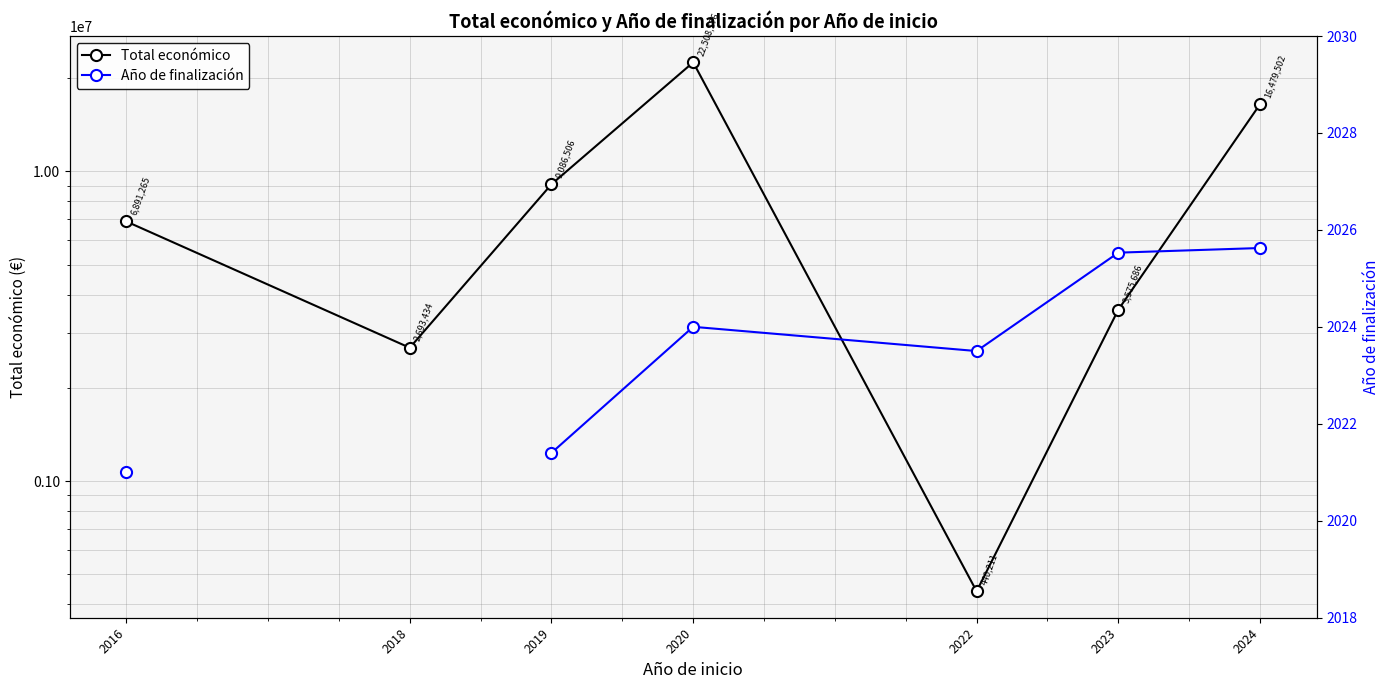

Where is the first local minimum for Total económico?

2018